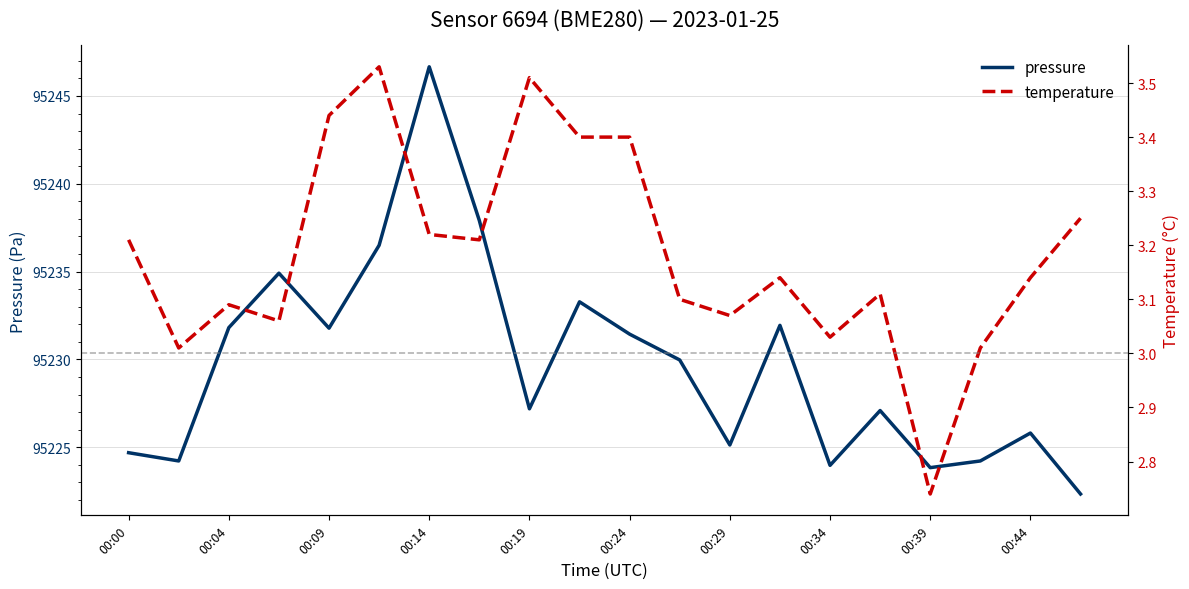

Is it true that pressure equals 95227.2 at 00:19?

True